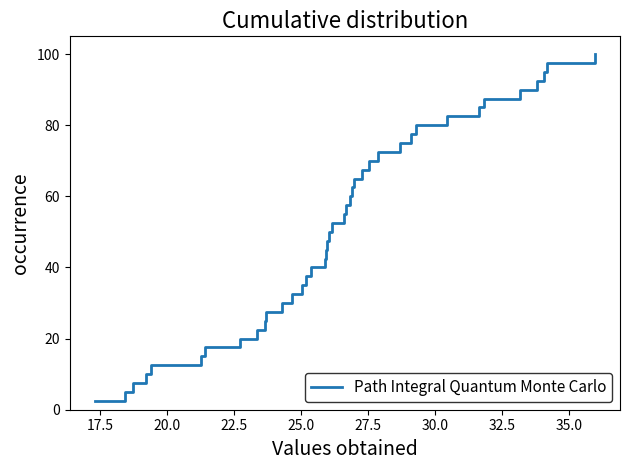

True or false: there are more than 0 points higher than both neighbors.

False